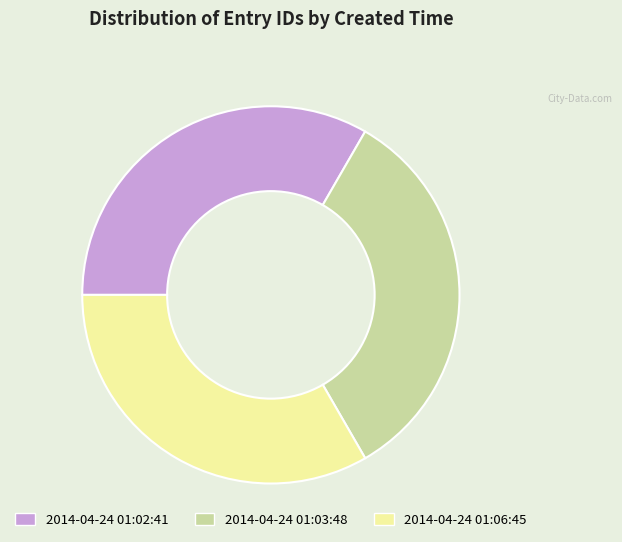

Is it true that 2014-04-24 01:02:41 is 48% of the pie?

False